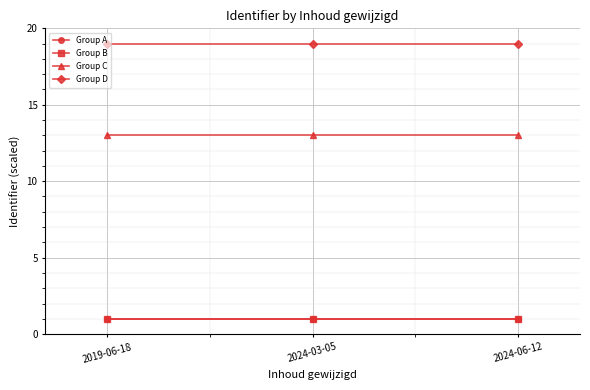

Is it true that Group B equals 0.4 at 2024-03-05?

False